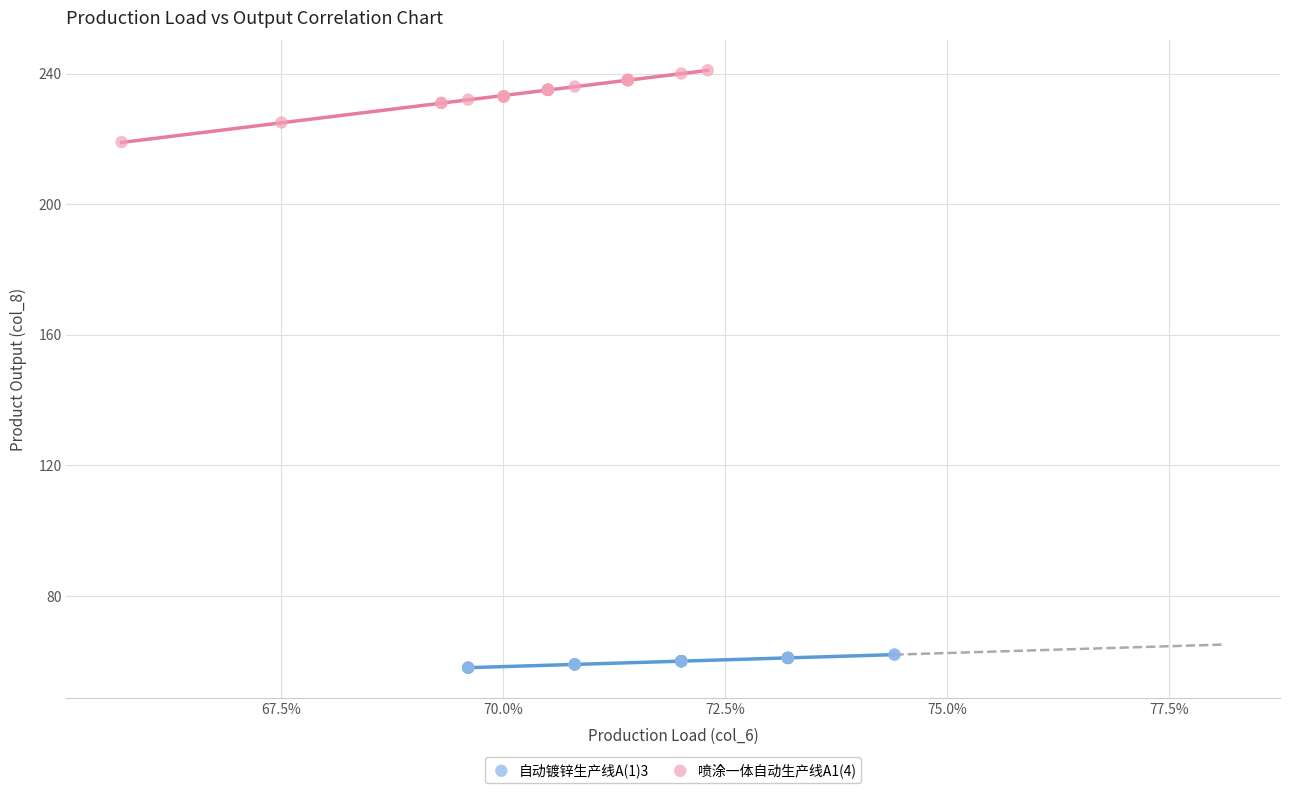

Which series contains the lowest Y value?

自动镀锌生产线A(1)3